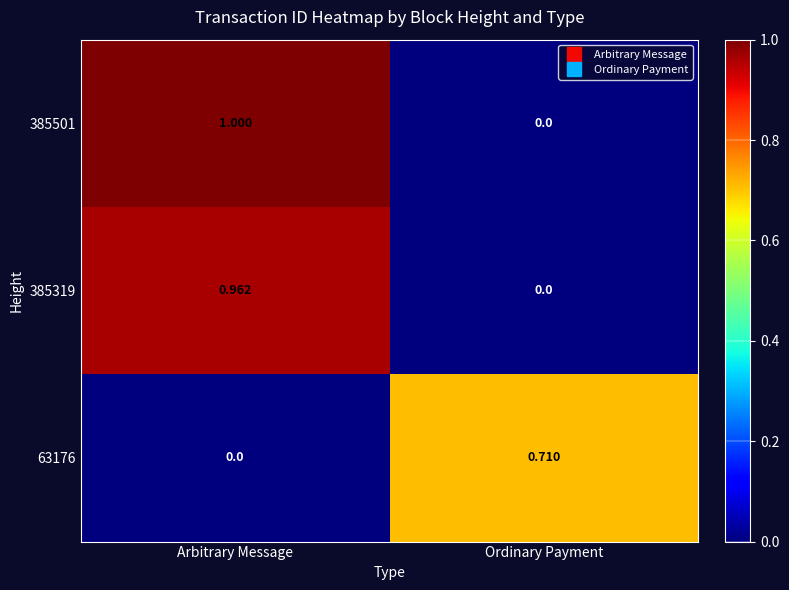

Which series has the largest range (max minus min)?

385501